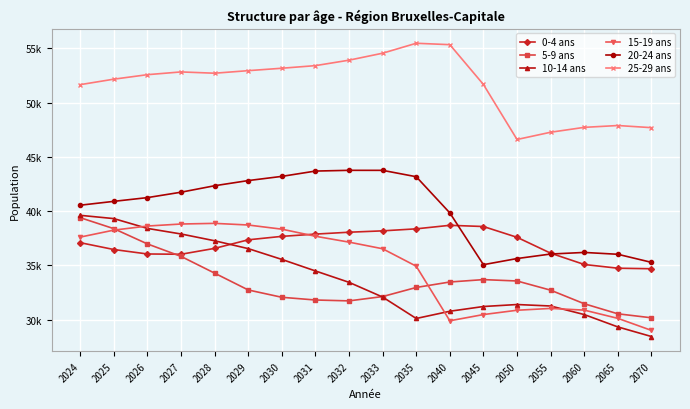

Reading left to right, transcribe all the data shown in this chart.

0-4 ans: 2024=37092	2025=36461	2026=36050	2027=36024	2028=36566	2029=37356	2030=37674	2031=37883	2032=38056	2033=38182	2035=38368	2040=38693	2045=38582	2050=37588	2055=36123	2060=35081	2065=34737	2070=34688
5-9 ans: 2024=39398	2025=38384	2026=36977	2027=35828	2028=34282	2029=32732	2030=32057	2031=31806	2032=31725	2033=32124	2035=32962	2040=33467	2045=33686	2050=33560	2055=32712	2060=31461	2065=30533	2070=30166
10-14 ans: 2024=39614	2025=39312	2026=38408	2027=37894	2028=37268	2029=36544	2030=35549	2031=34485	2032=33436	2033=32078	2035=30102	2040=30769	2045=31206	2050=31389	2055=31253	2060=30464	2065=29324	2070=28439
15-19 ans: 2024=37606	2025=38249	2026=38626	2027=38812	2028=38873	2029=38721	2030=38337	2031=37685	2032=37142	2033=36531	2035=34923	2040=29890	2045=30464	2050=30861	2055=31030	2060=30873	2065=30114	2070=29003
20-24 ans: 2024=40547	2025=40902	2026=41247	2027=41745	2028=42342	2029=42818	2030=43205	2031=43695	2032=43763	2033=43761	2035=43173	2040=39836	2045=35063	2050=35628	2055=36045	2060=36192	2065=36022	2070=35278
25-29 ans: 2024=51663	2025=52168	2026=52582	2027=52836	2028=52717	2029=52953	2030=53176	2031=53416	2032=53919	2033=54562	2035=55479	2040=55349	2045=51677	2050=46606	2055=47275	2060=47725	2065=47894	2070=47697